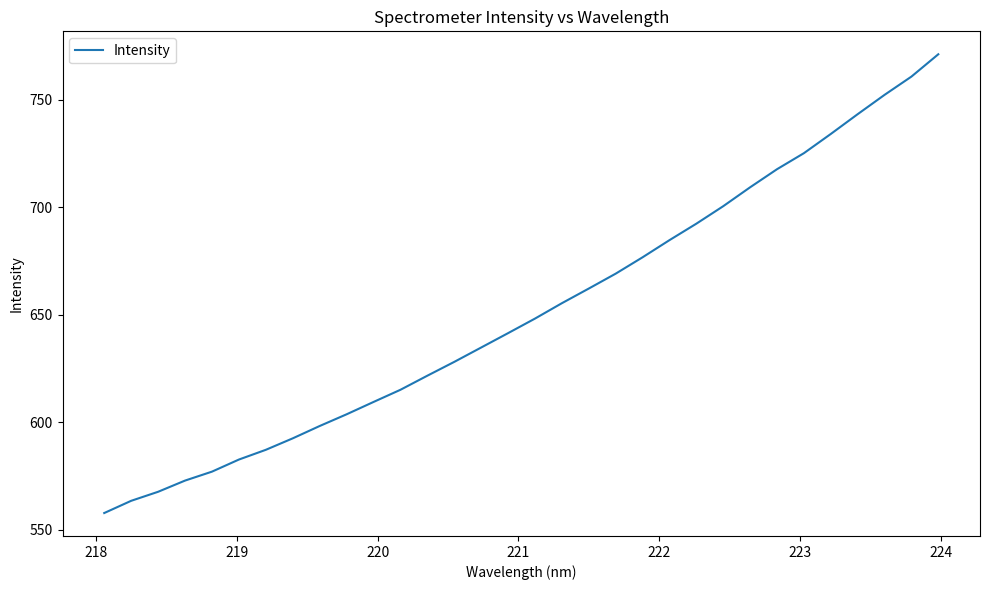

What is the maximum value shown in the chart?

771.2